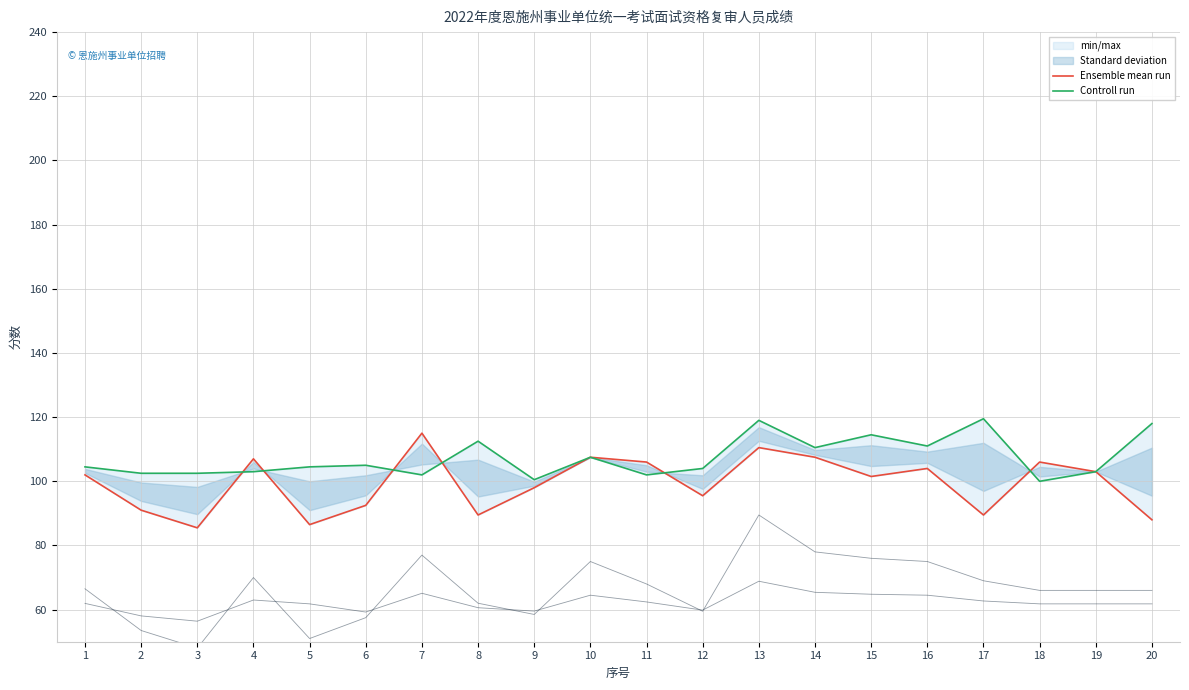

True or false: Ensemble mean run and Controll run intersect in this chart.

True